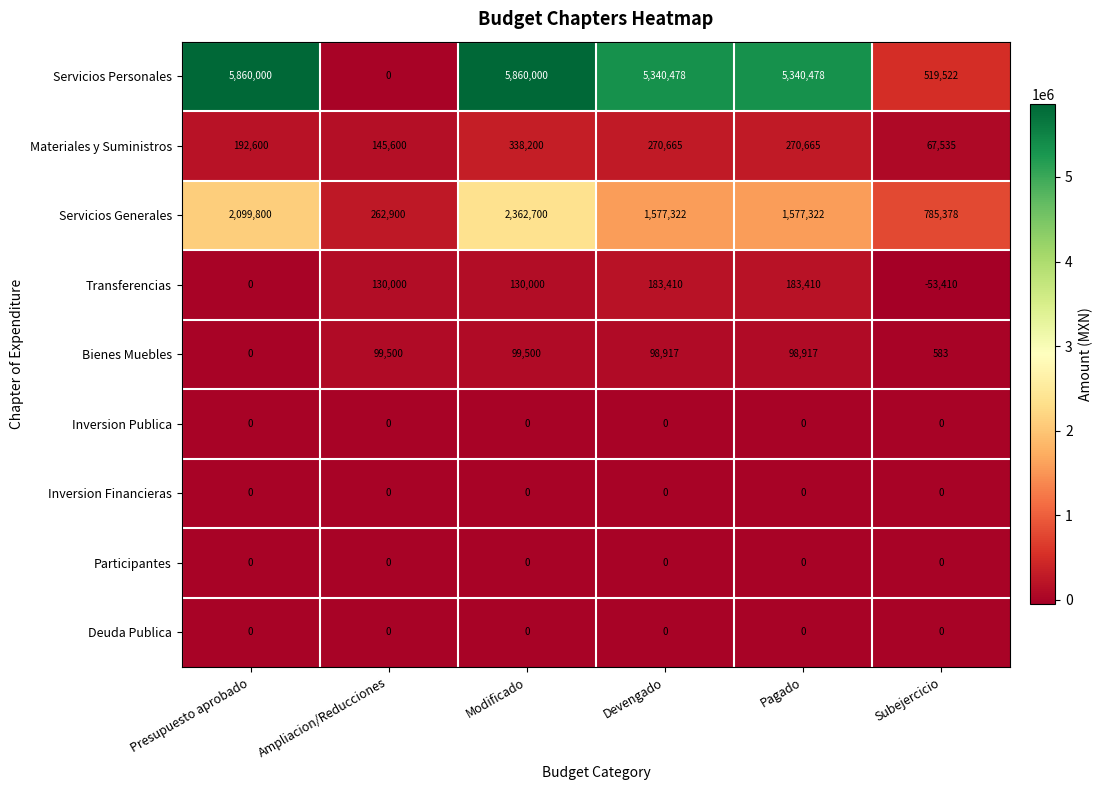

Which series has the widest spread of values?

Servicios Personales